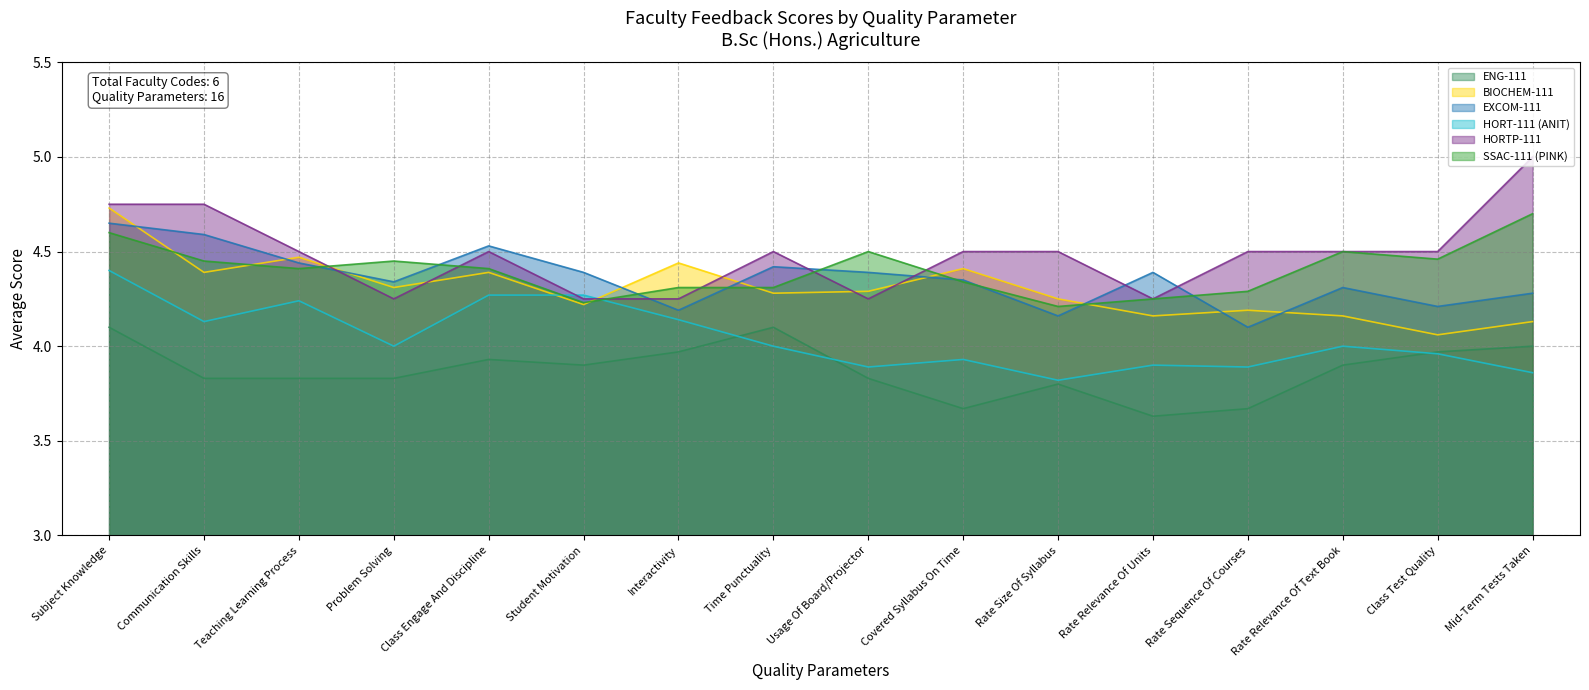

Reading left to right, what are all the values shown in this chart?

ENG-111: 4.1	3.8	3.8	3.8	3.9	3.9	4.0	4.1	3.8	3.7	3.8	3.6	3.7	3.9	4.0	4.0
BIOCHEM-111: 4.7	4.4	4.5	4.3	4.4	4.2	4.4	4.3	4.3	4.4	4.2	4.2	4.2	4.2	4.1	4.1
EXCOM-111: 4.7	4.6	4.4	4.3	4.5	4.4	4.2	4.4	4.4	4.3	4.2	4.4	4.1	4.3	4.2	4.3
HORT-111 (ANIT): 4.4	4.1	4.2	4.0	4.3	4.3	4.1	4.0	3.9	3.9	3.8	3.9	3.9	4.0	4.0	3.9
HORTP-111: 4.8	4.8	4.5	4.2	4.5	4.2	4.2	4.5	4.2	4.5	4.5	4.2	4.5	4.5	4.5	5.0
SSAC-111 (PINK): 4.6	4.5	4.4	4.5	4.4	4.2	4.3	4.3	4.5	4.3	4.2	4.2	4.3	4.5	4.5	4.7